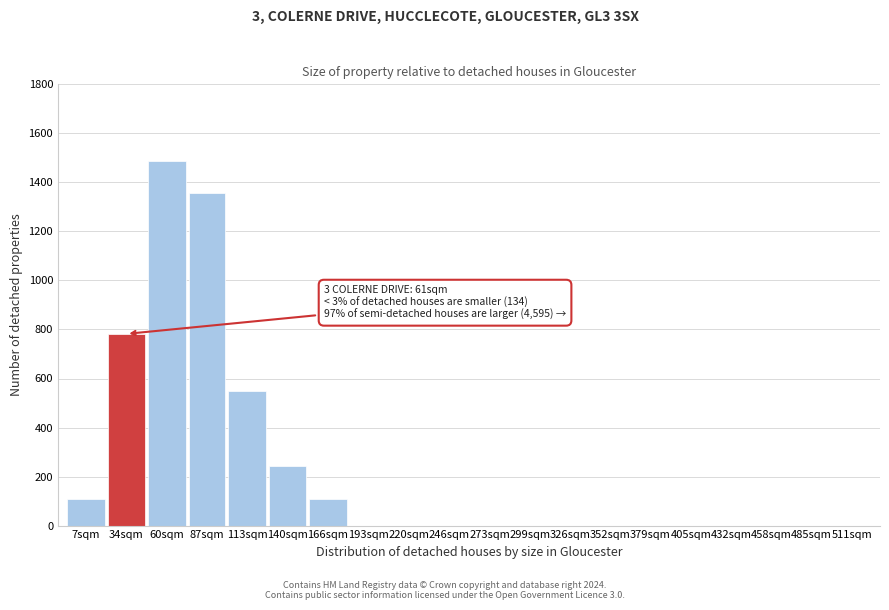

Reading left to right, what are all the values shown in this chart?

7sqm=109	34sqm=782	60sqm=1486	87sqm=1356	113sqm=551	140sqm=243	166sqm=109	193sqm=0	220sqm=0	246sqm=0	273sqm=0	299sqm=0	326sqm=0	352sqm=0	379sqm=0	405sqm=0	432sqm=0	458sqm=0	485sqm=0	511sqm=0